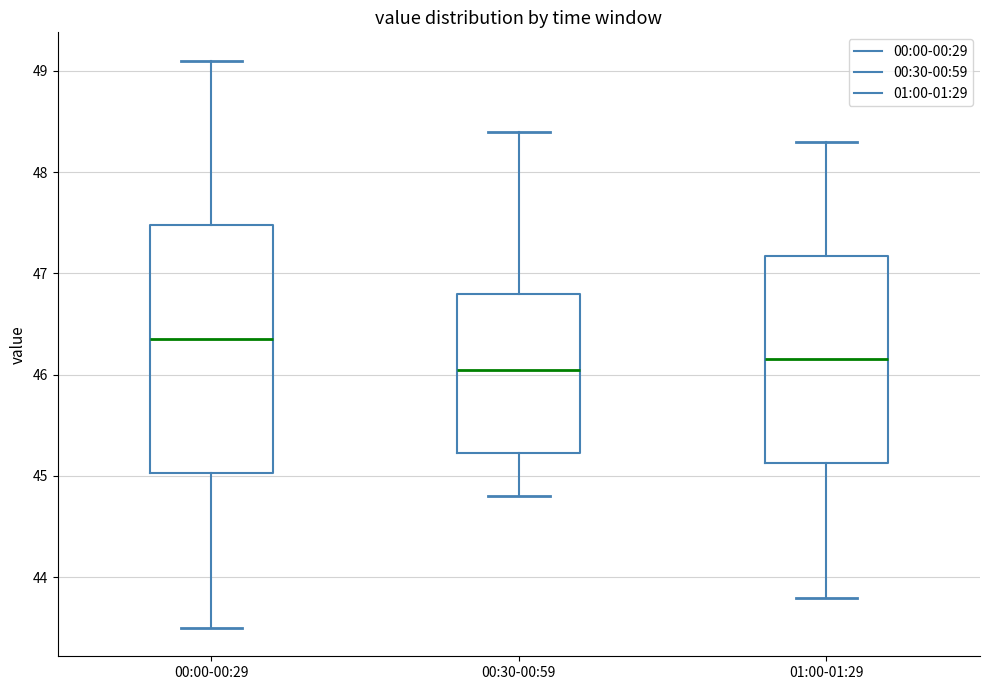

Reading left to right, transcribe this box plot: for each box, give where its median line is, the range the box spans, and where its two whiskers end, as read against the y-axis. The values are not printed on the chart, so give them approximately, as read against the axis.

00:00-00:29: median 46.4, box 45.0 to 47.5, whiskers 43.5 to 49.1
00:30-00:59: median 46.1, box 45.2 to 46.8, whiskers 44.8 to 48.4
01:00-01:29: median 46.2, box 45.1 to 47.2, whiskers 43.8 to 48.3